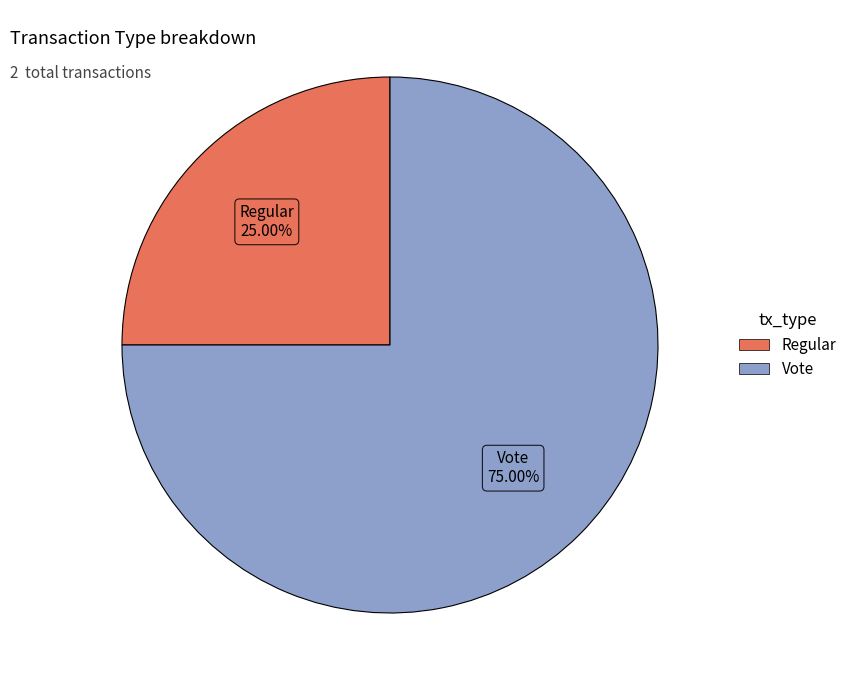

To the nearest percent, what is the combined percentage of Vote and Regular?

100%